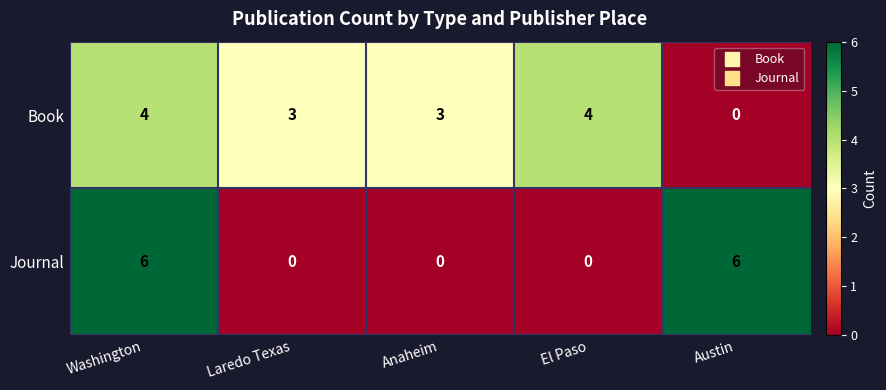

True or false: Journal has a value of 0 at El Paso.

True